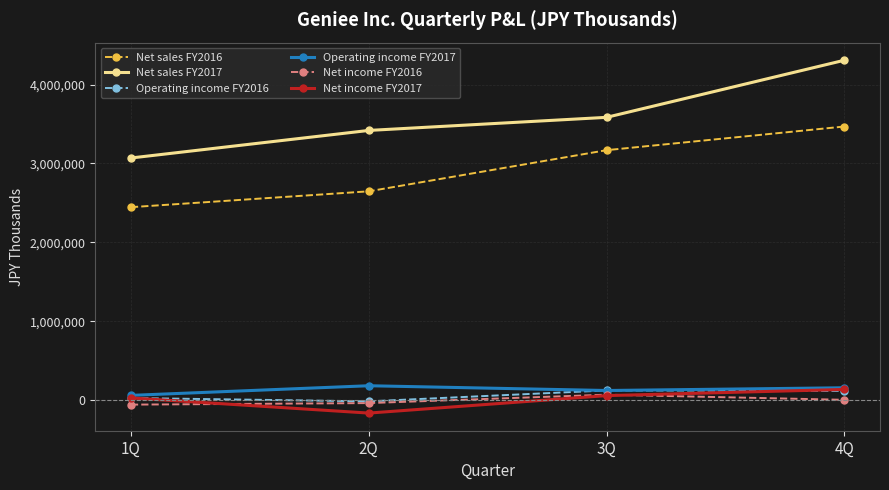

What is the average value of the Net income FY2016 series?

-3689